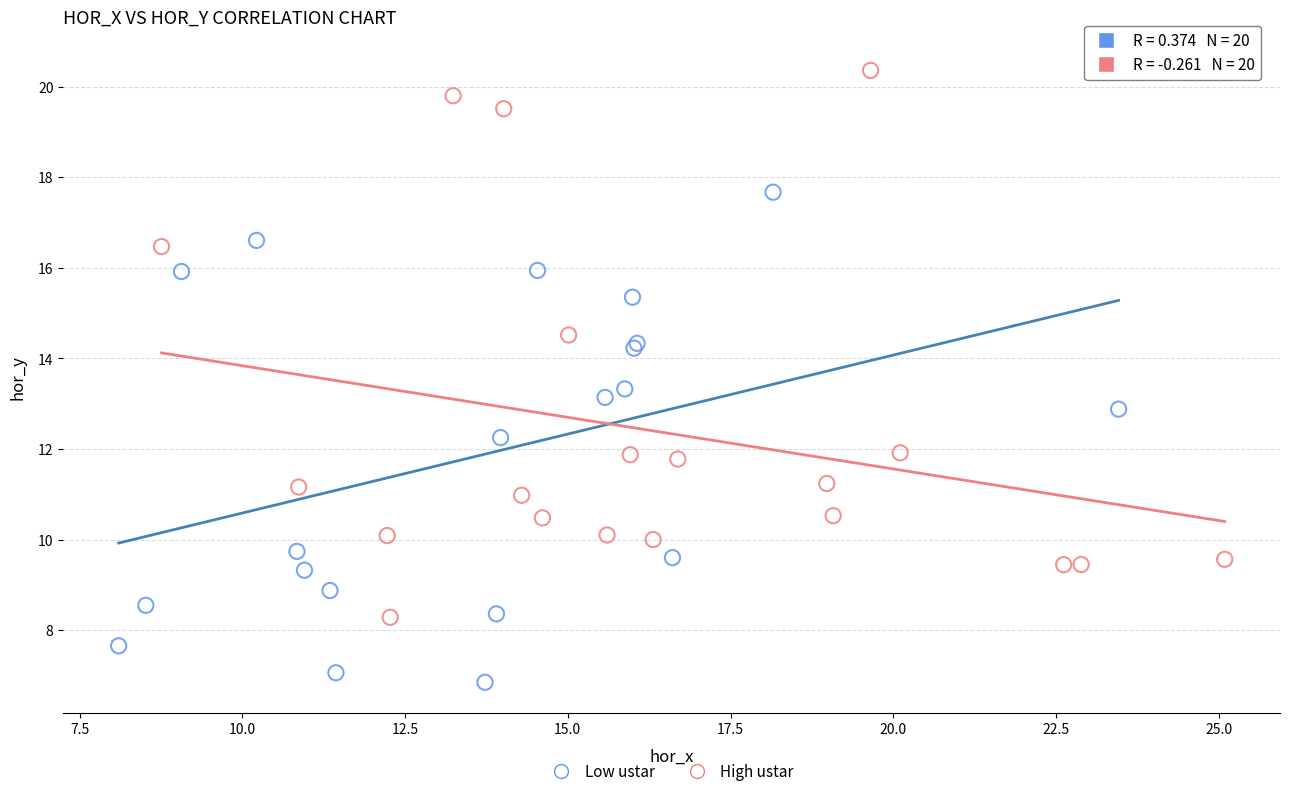

Which series reaches the minimum Y coordinate?

Low ustar